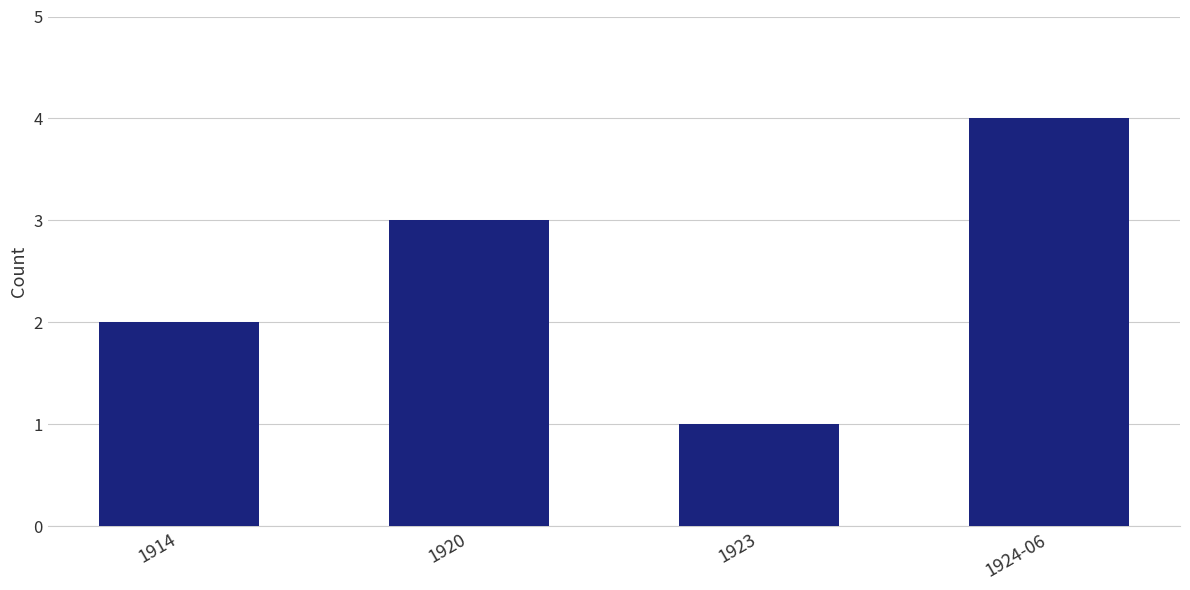

Which label corresponds to the smallest value in the chart?

1923